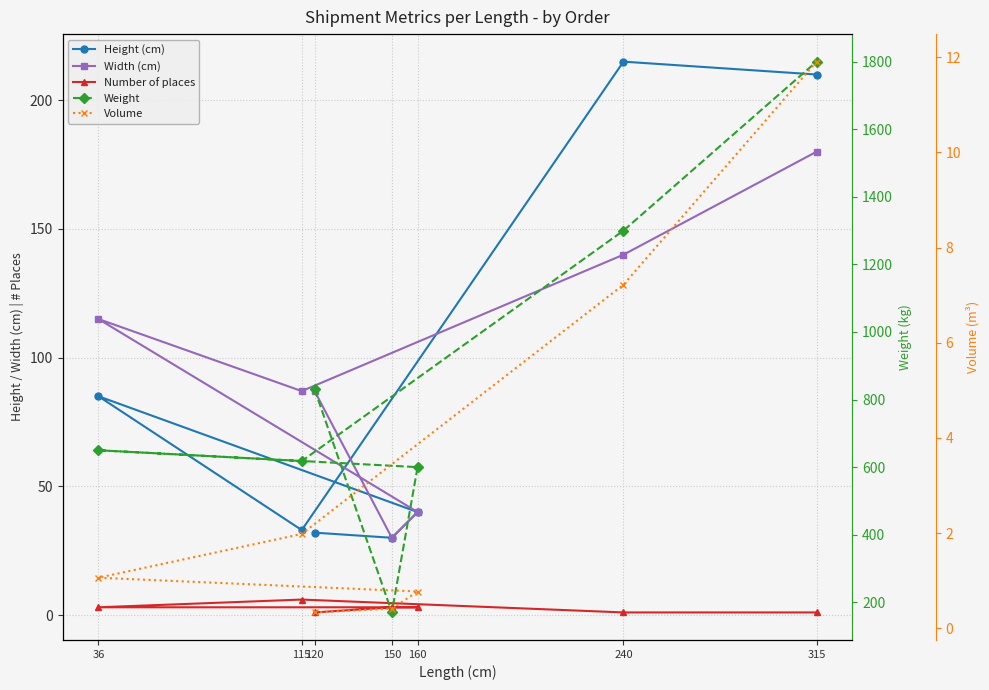

At which label does Number of places reach its minimum?

120